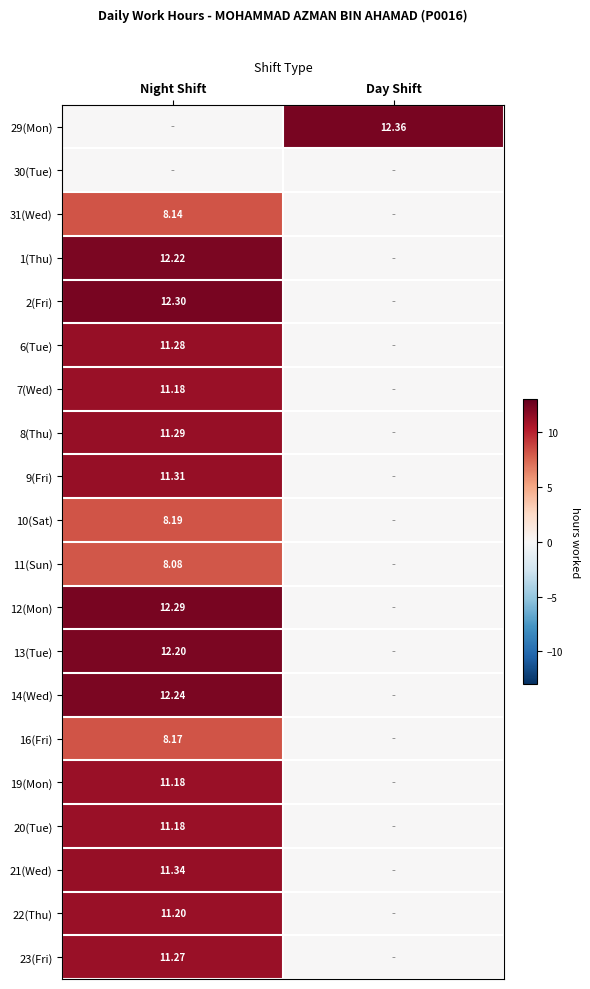

Which series has the largest total across all categories?

29(Mon)